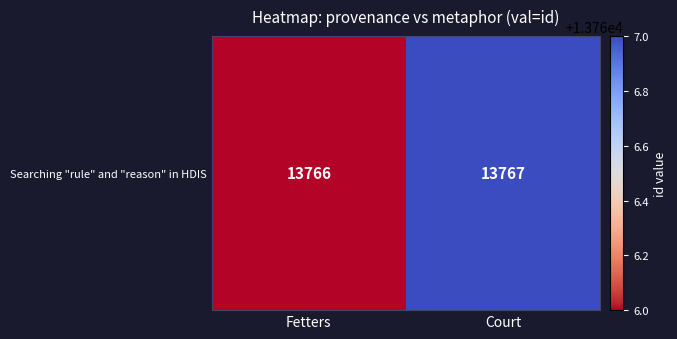

What is the difference between the values at Fetters and Court?

1